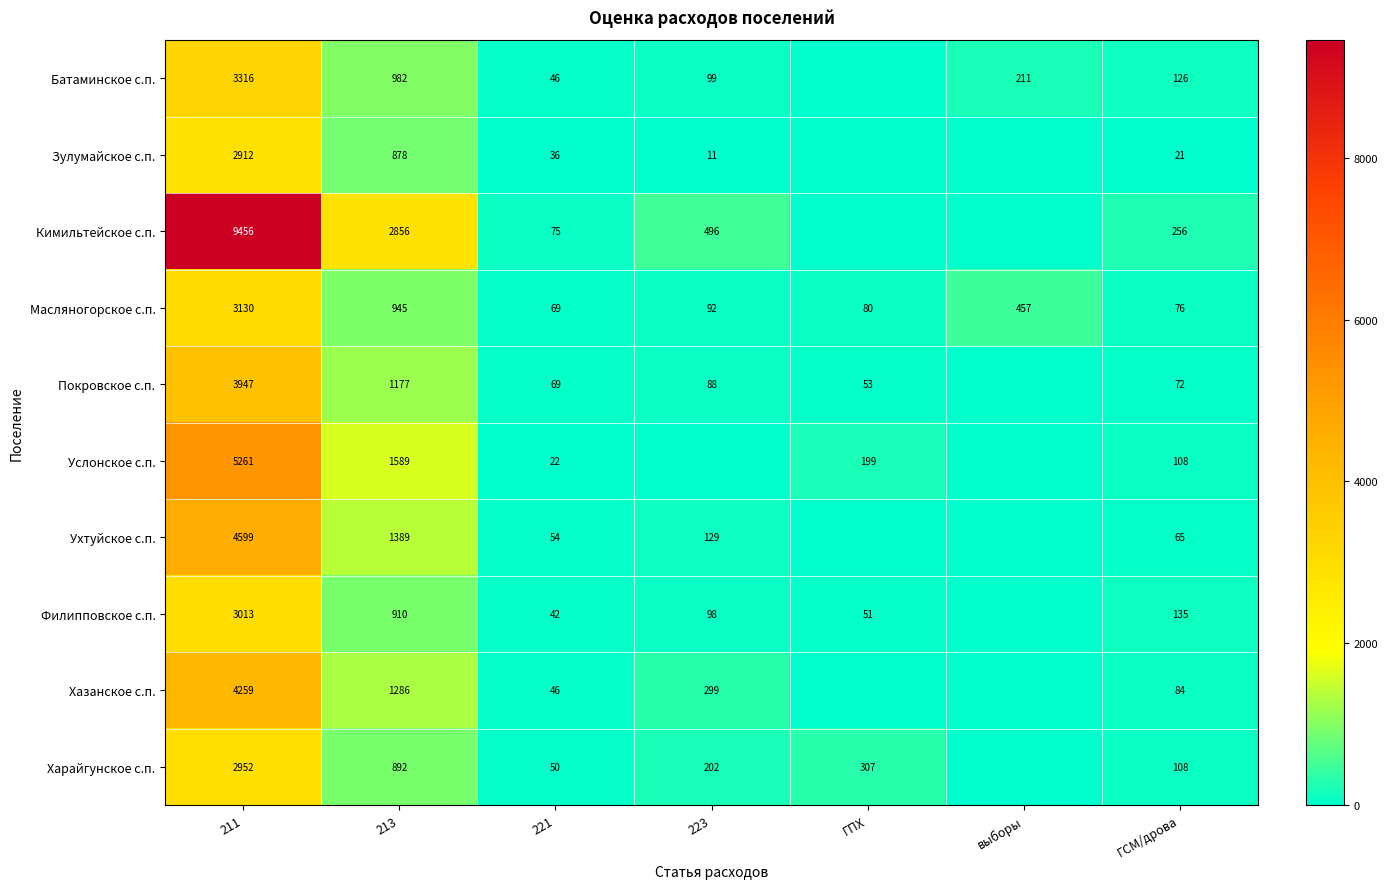

What is the spread (max minus min) of values at 211?

6544